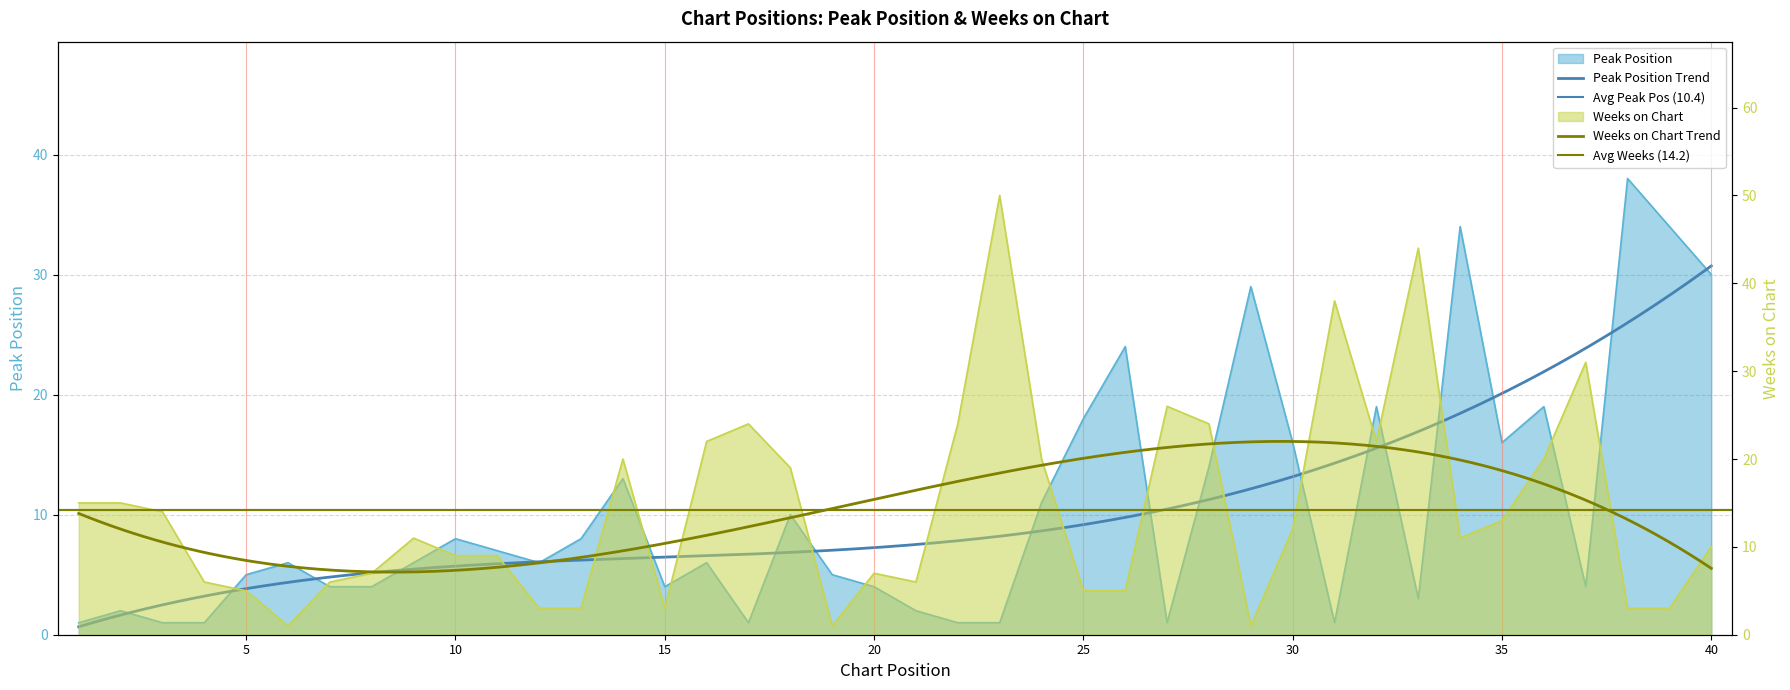

What is the value of the Peak Position point at the 2nd from the left?

2